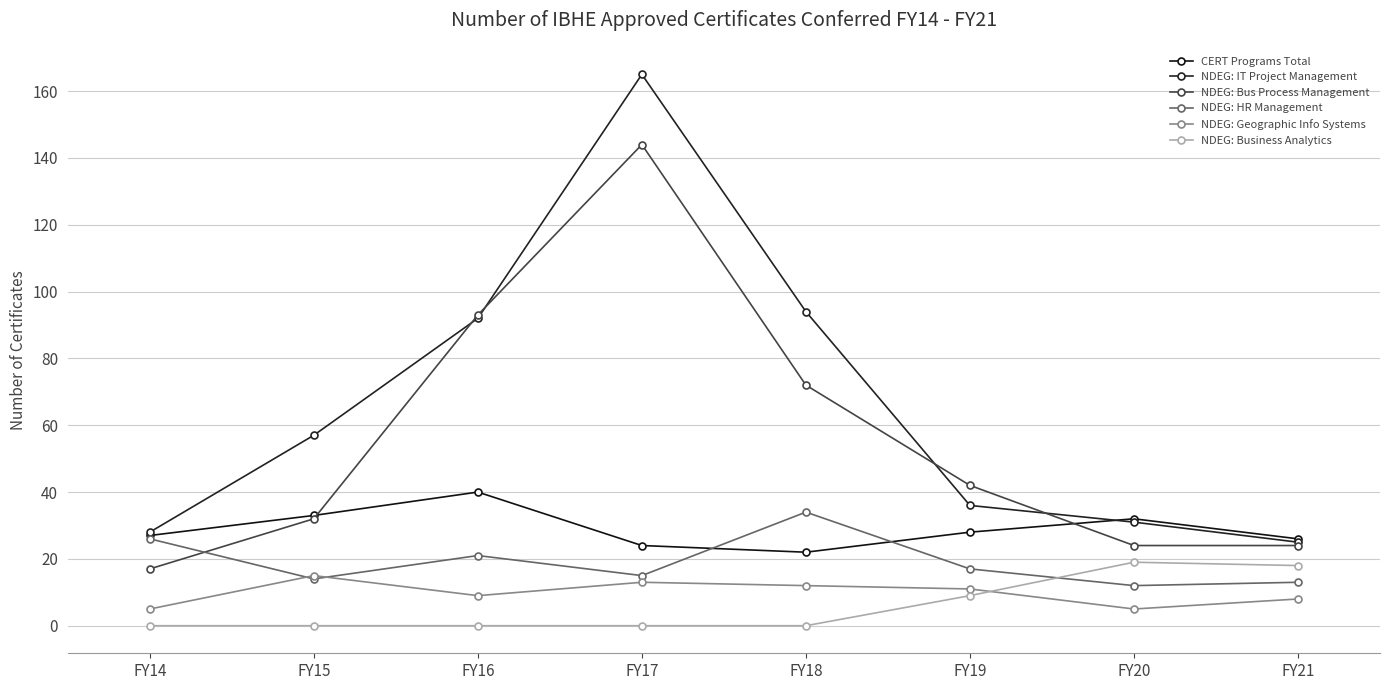

True or false: NDEG: IT Project Management and NDEG: Geographic Info Systems cross at least once.

False